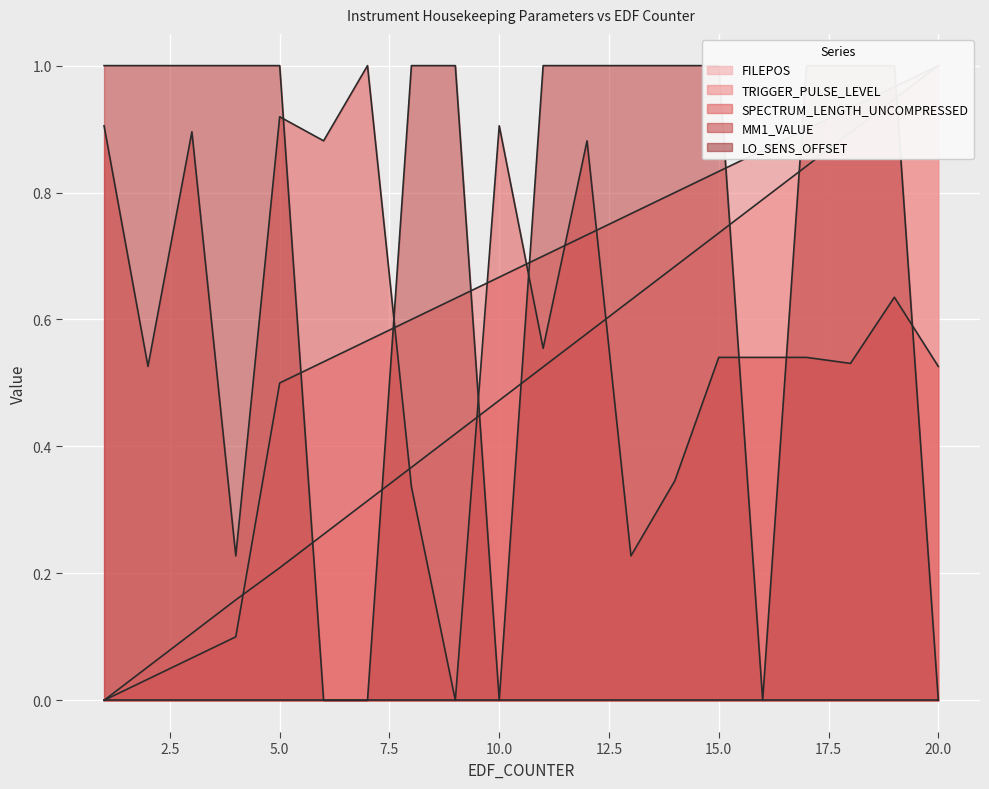

At which label does TRIGGER_PULSE_LEVEL reach its minimum?

1